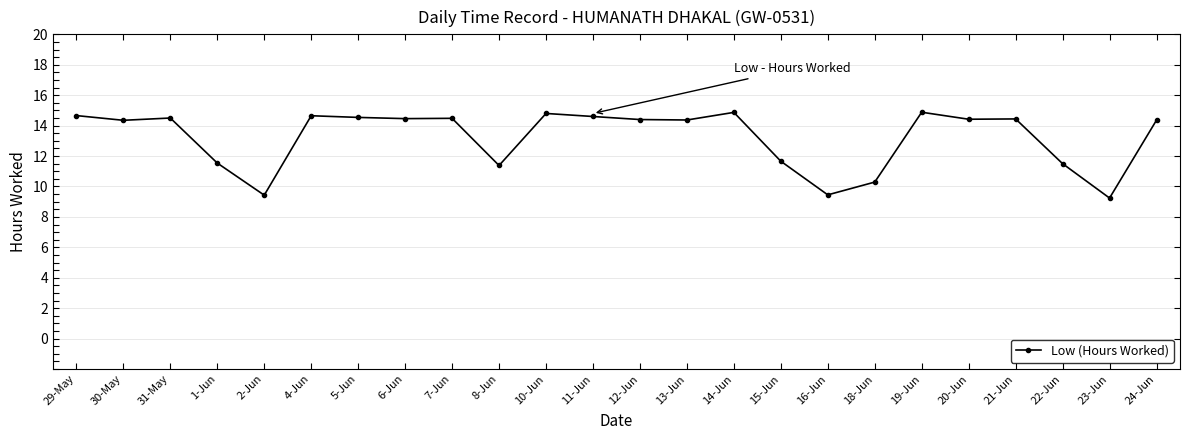

What is the approximate value at 21-Jun?

14.4